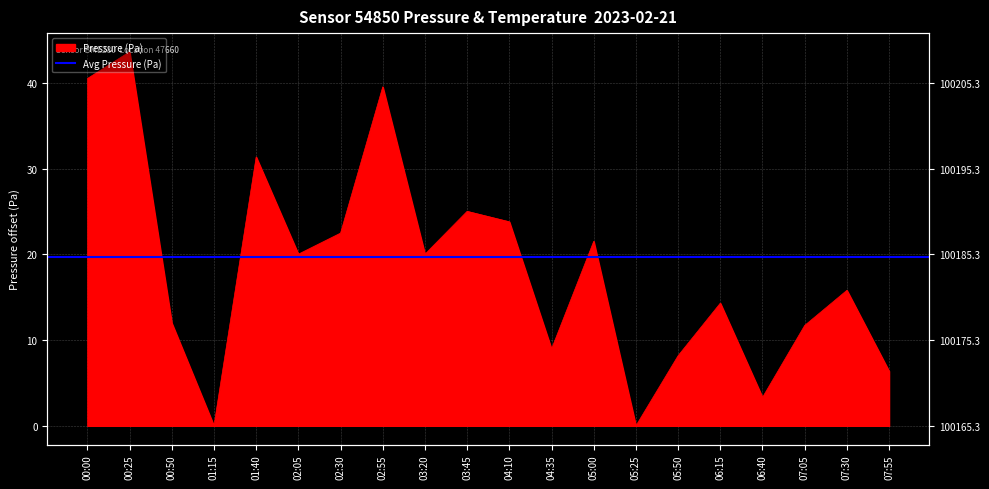

What is the sum of all values?

368.9